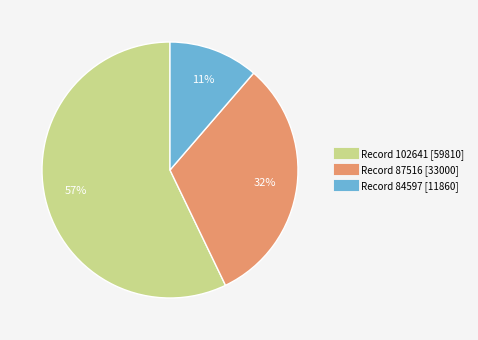

To the nearest percent, what is the average slice percentage?

33%